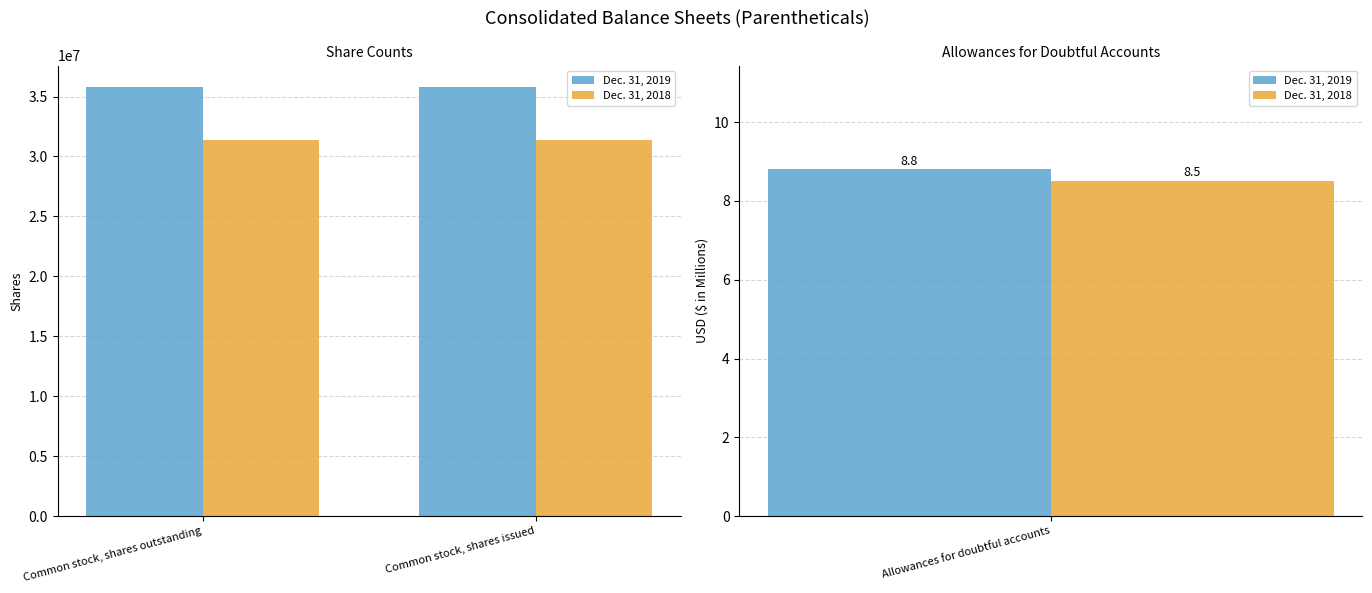

What value does the Dec. 31, 2019 series have at Common stock, shares issued?

35799994